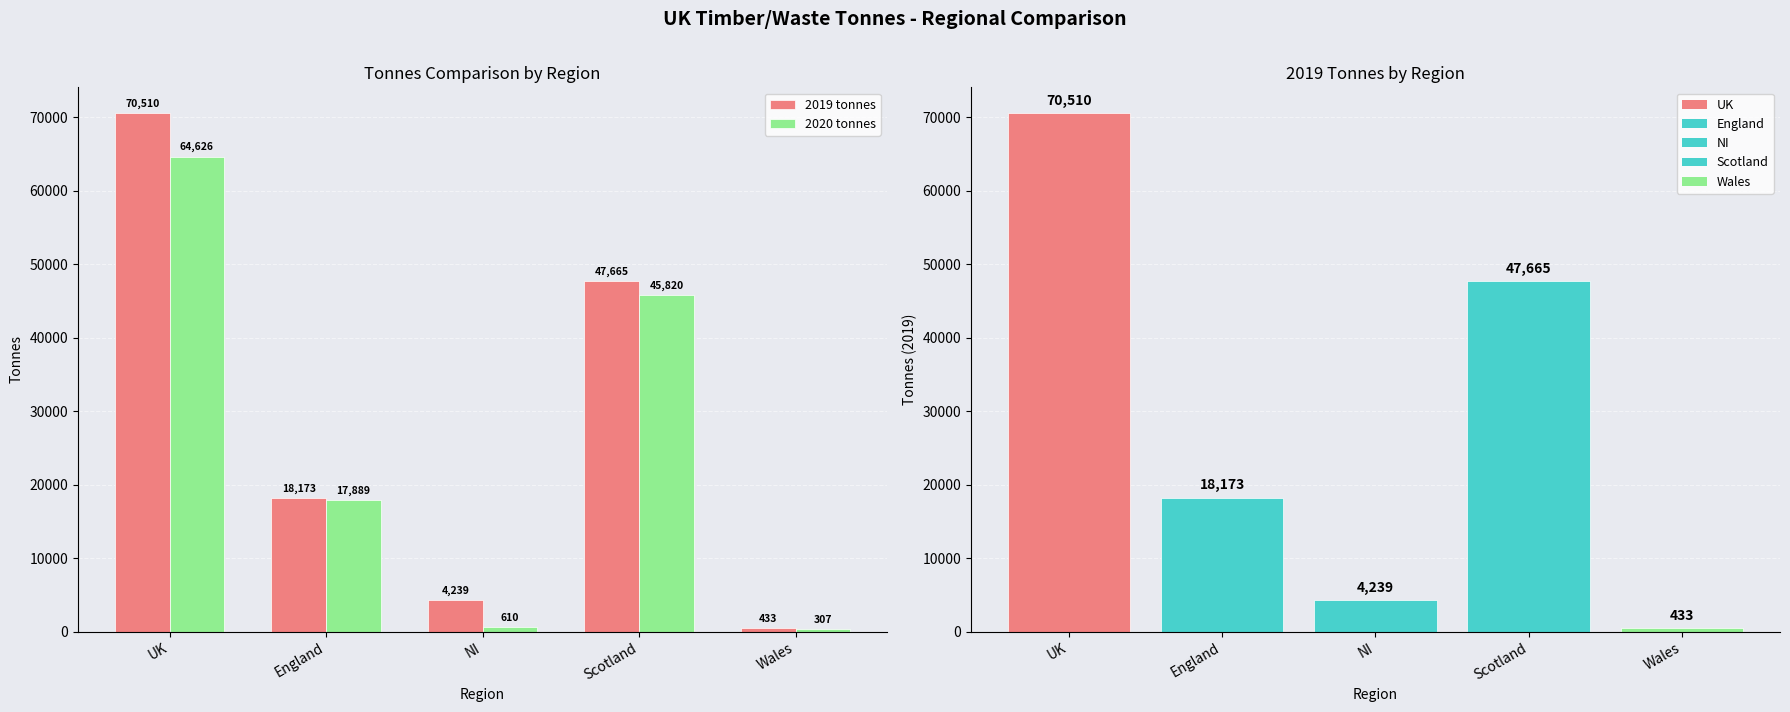

The 2020 tonnes series shows 610.1 at NI. True or false?

True